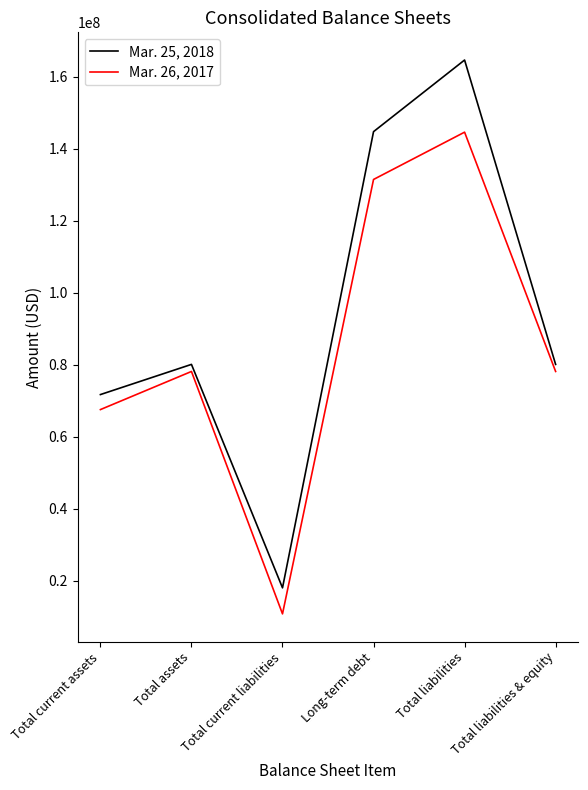

Rank the series by their maximum value, from lowest to highest.

Mar. 26, 2017, Mar. 25, 2018